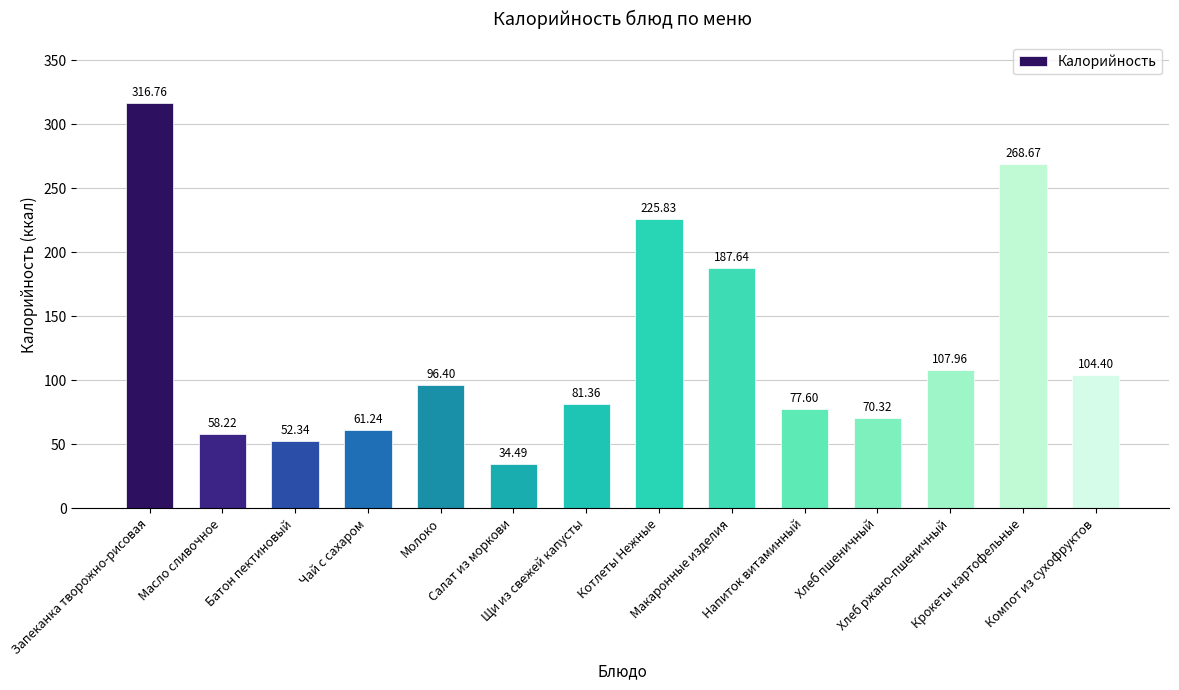

Reading left to right, list all the values displayed in this chart.

Запеканка творожно-рисовая=316.8	Масло сливочное=58.2	Батон пектиновый=52.3	Чай с сахаром=61.2	Молоко=96.4	Салат из моркови=34.5	Щи из свежей капусты=81.4	Котлеты Нежные=225.8	Макаронные изделия=187.6	Напиток витаминный=77.6	Хлеб пшеничный=70.3	Хлеб ржано-пшеничный=108.0	Крокеты картофельные=268.7	Компот из сухофруктов=104.4